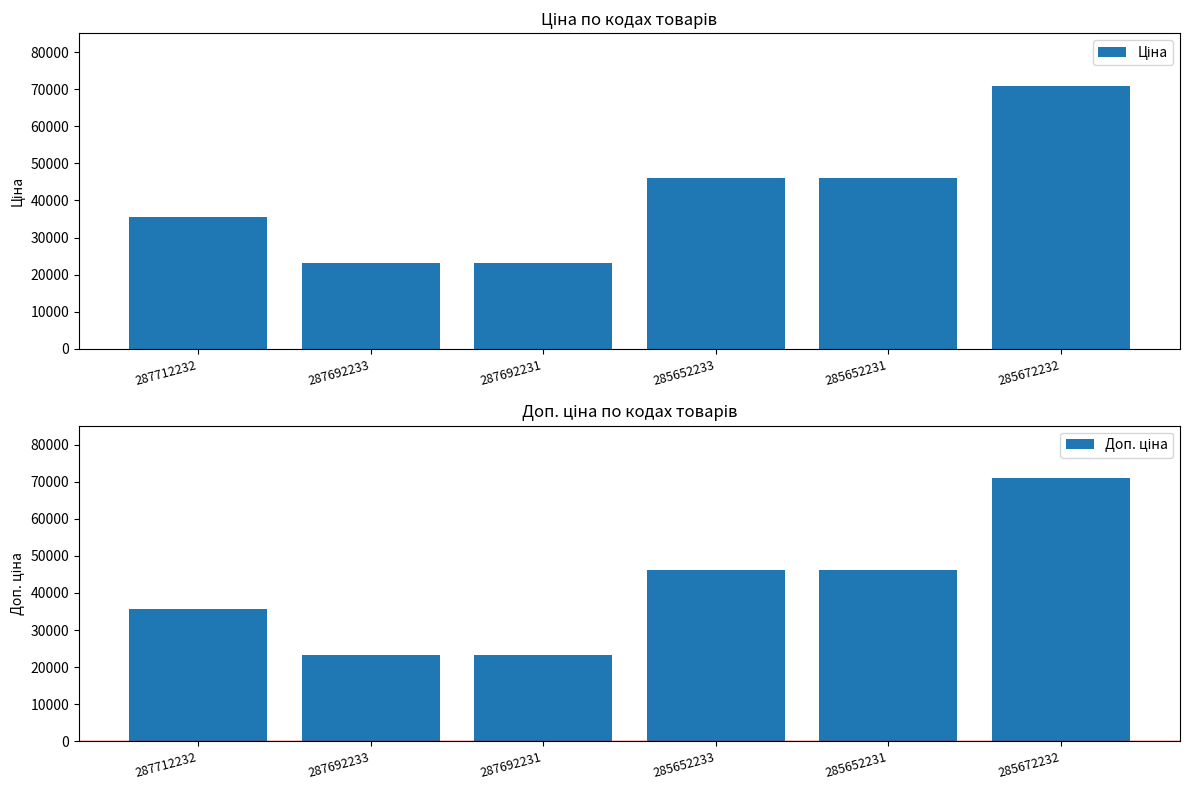

What are all the series names shown in the legend?

Ціна, Доп. ціна